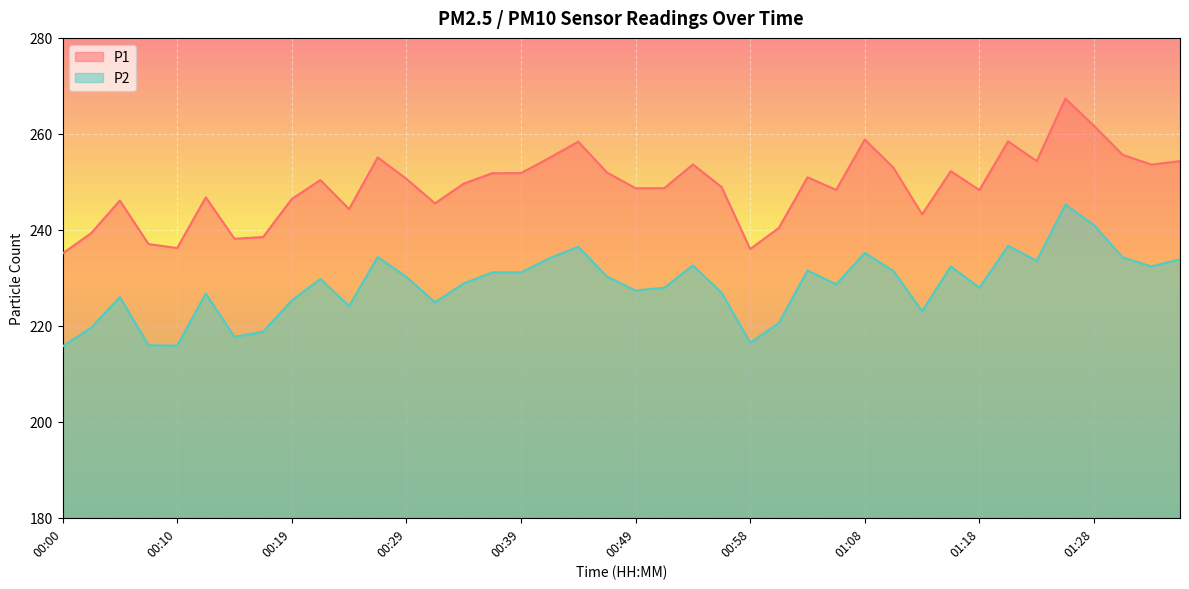

What is the highest value of the P2 series?

245.3